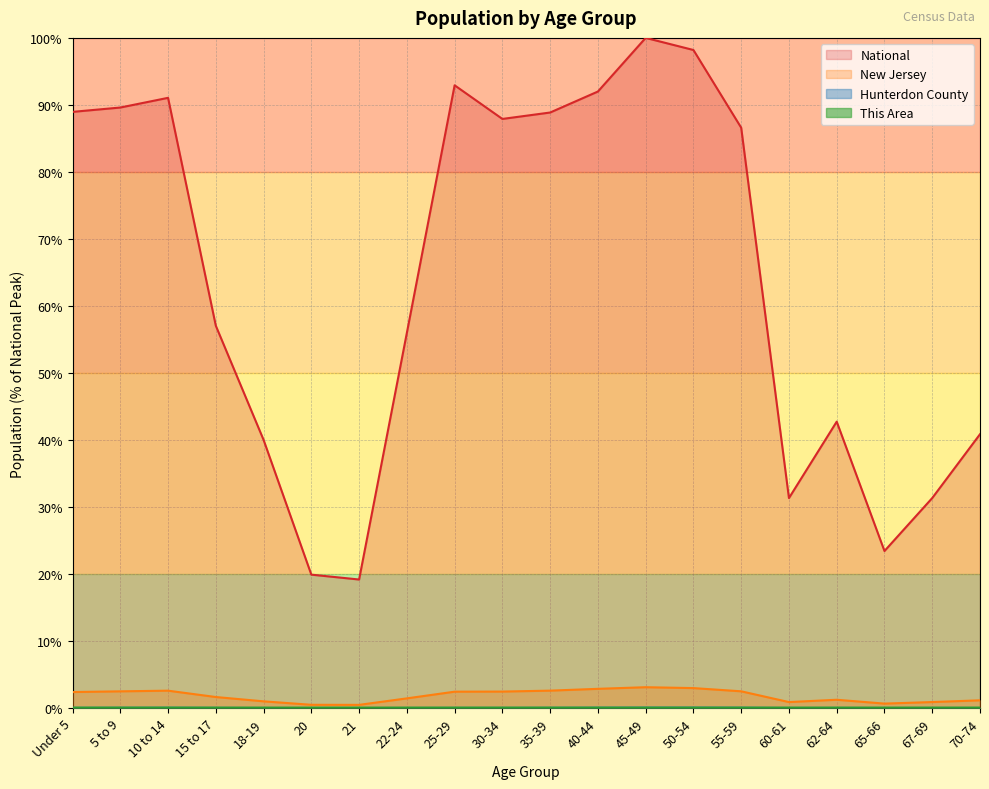

At which category is the sum across all series the highest?

45-49